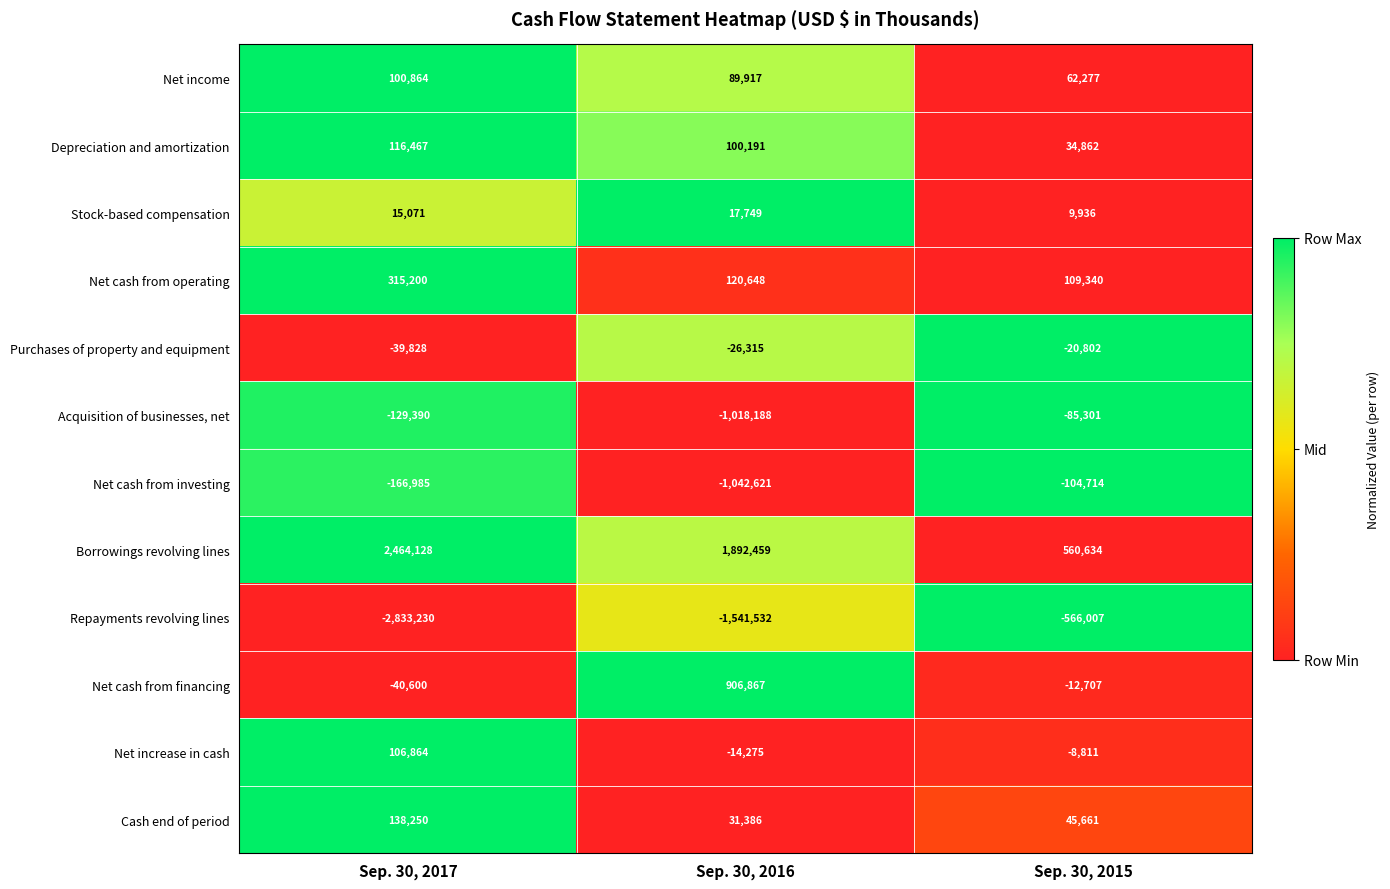

What is the spread (max minus min) of values at Sep. 30, 2017?

5297358